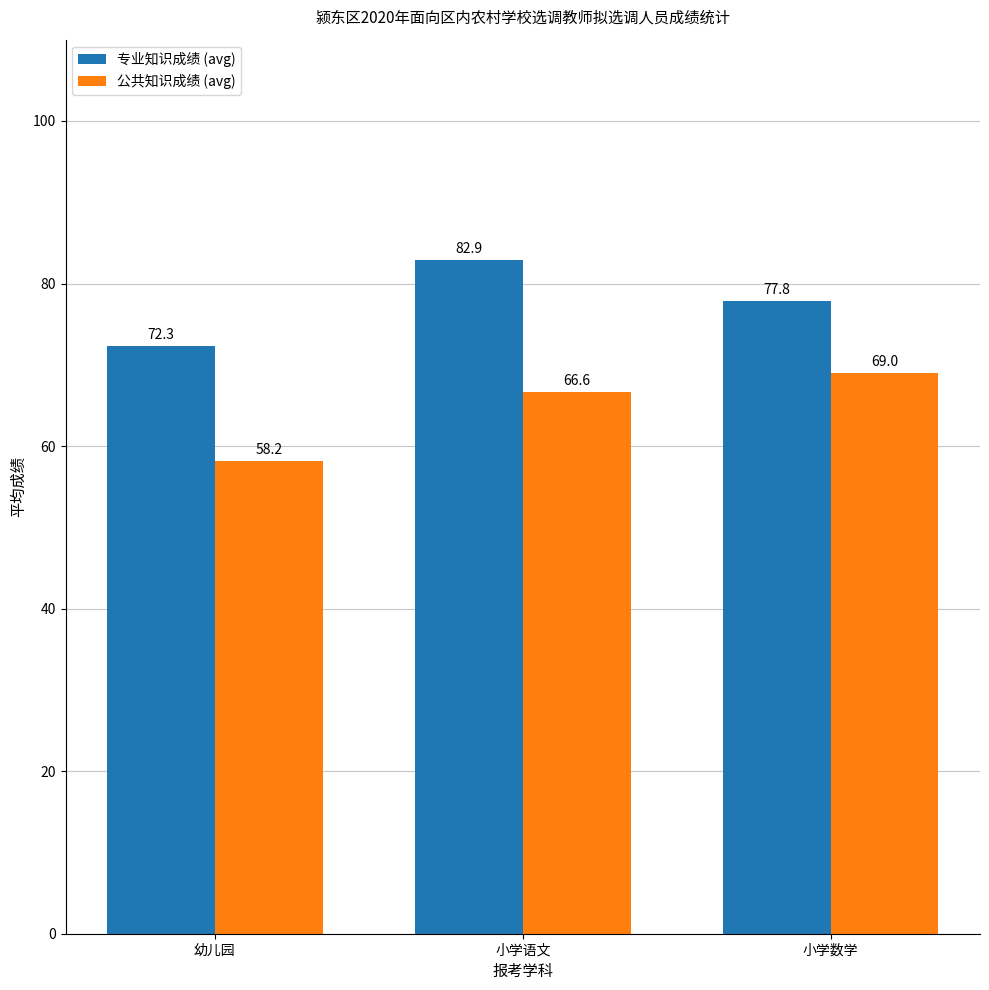

What is the label of the 1st bar from the left?

幼儿园